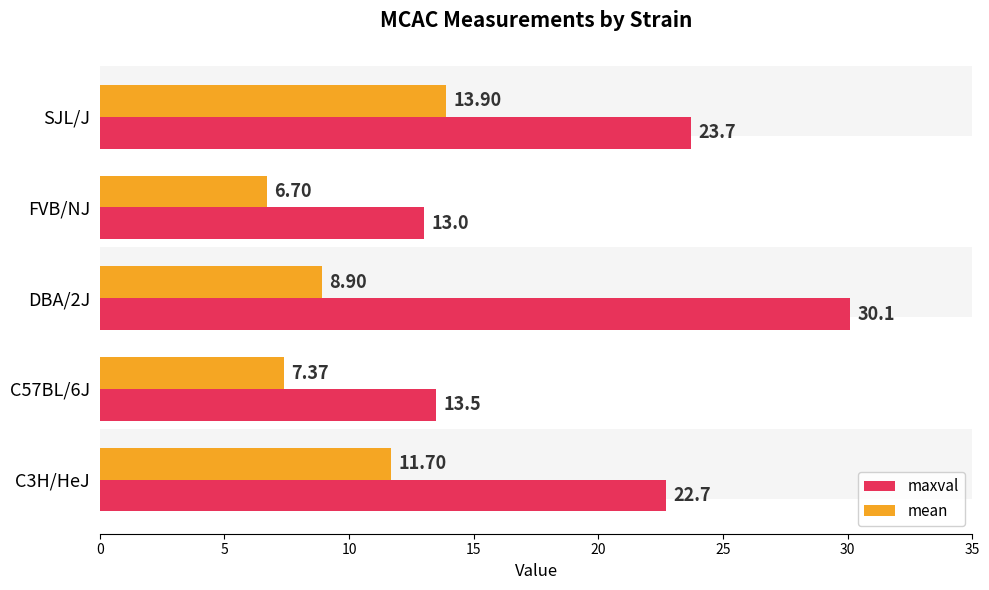

The mean series shows 18.6 at C3H/HeJ. True or false?

False